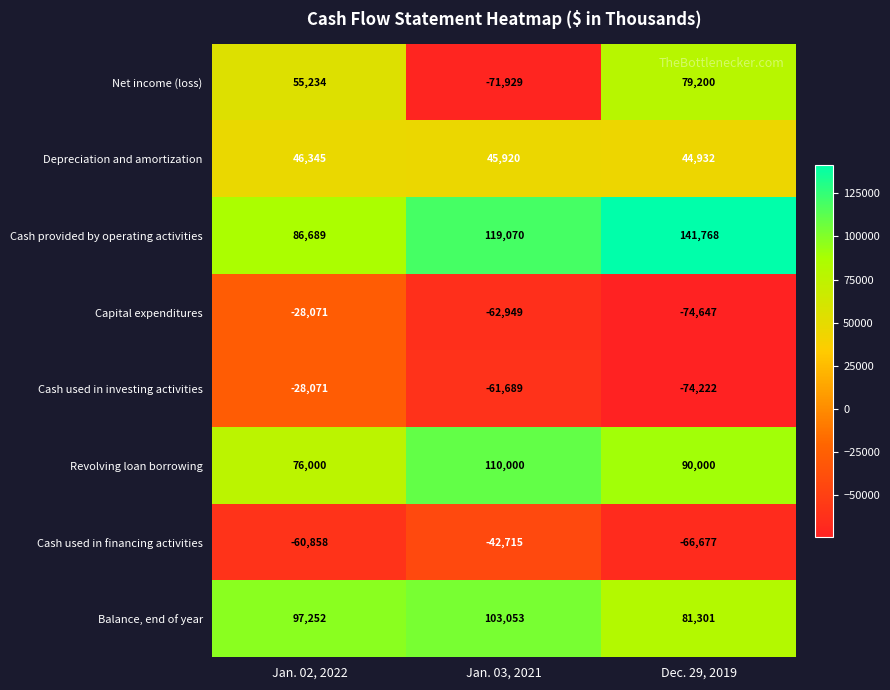

Rank the series at Dec. 29, 2019 from lowest to highest value.

Capital expenditures, Cash used in investing activities, Cash used in financing activities, Depreciation and amortization, Net income (loss), Balance, end of year, Revolving loan borrowing, Cash provided by operating activities